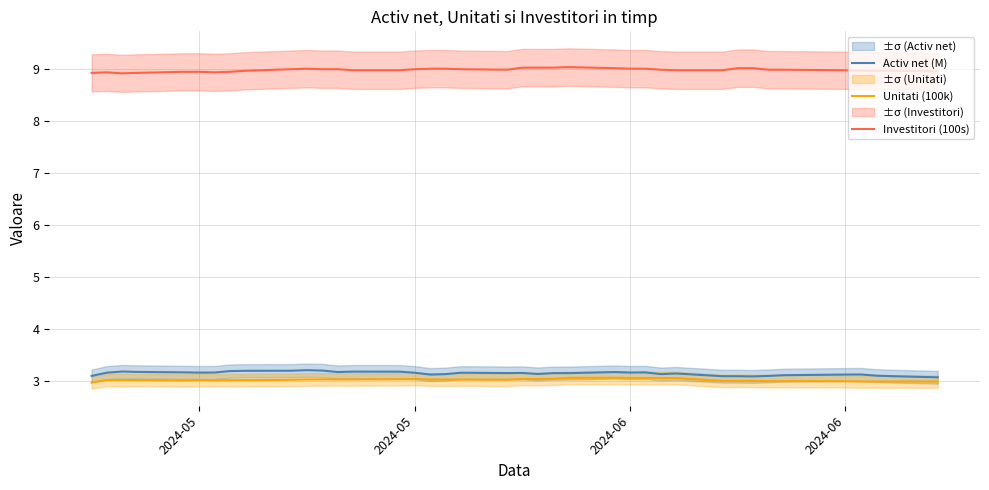

List the series in order of their peak value, highest first.

Investitori (100s), Activ net (M), Unitati (100k)